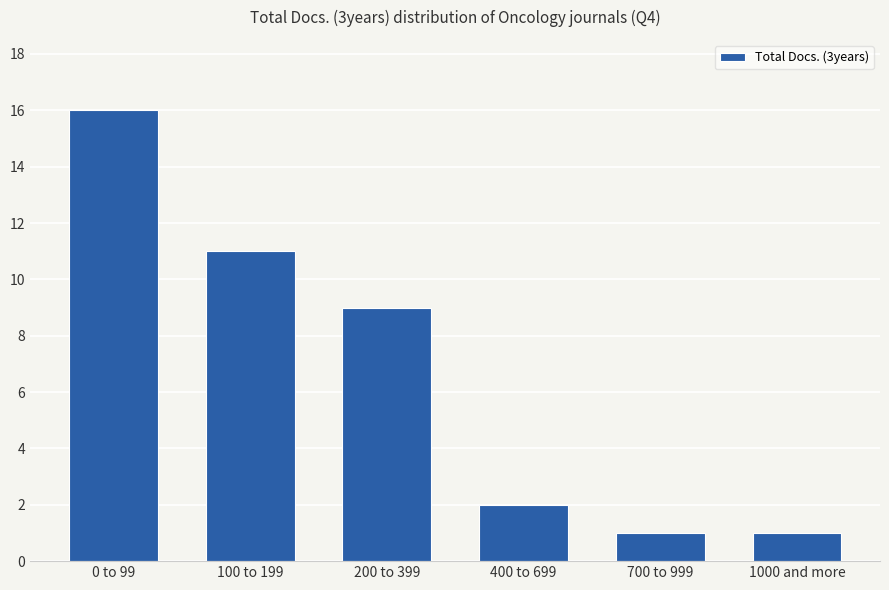

Which has a higher value, 100 to 199 or 700 to 999?

100 to 199